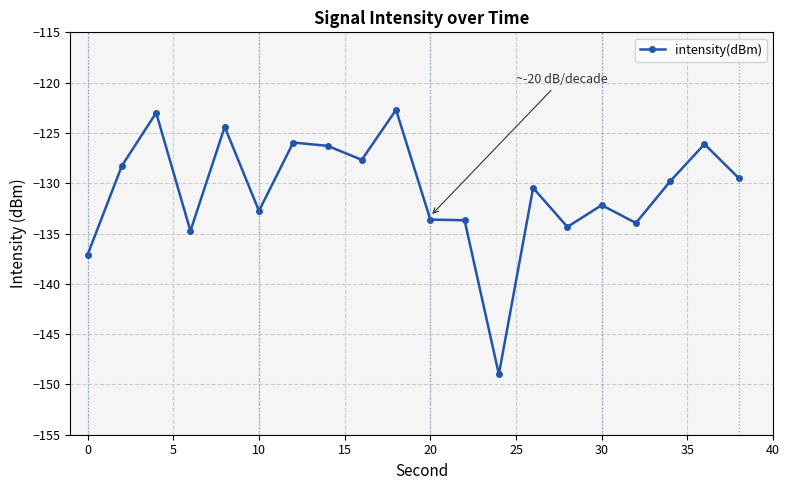

True or false: there are more than 2 points higher than both neighbors.

True